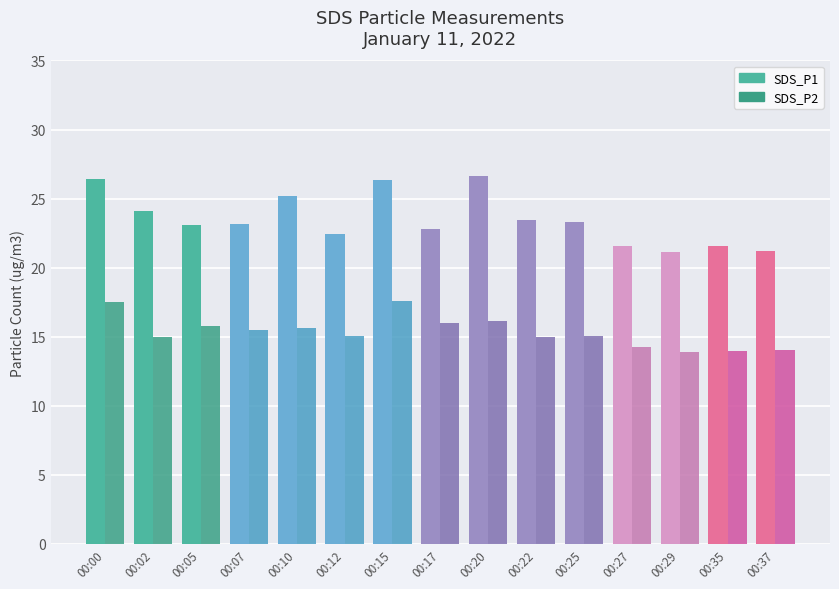

What are all the series names shown in the legend?

SDS_P1, SDS_P2